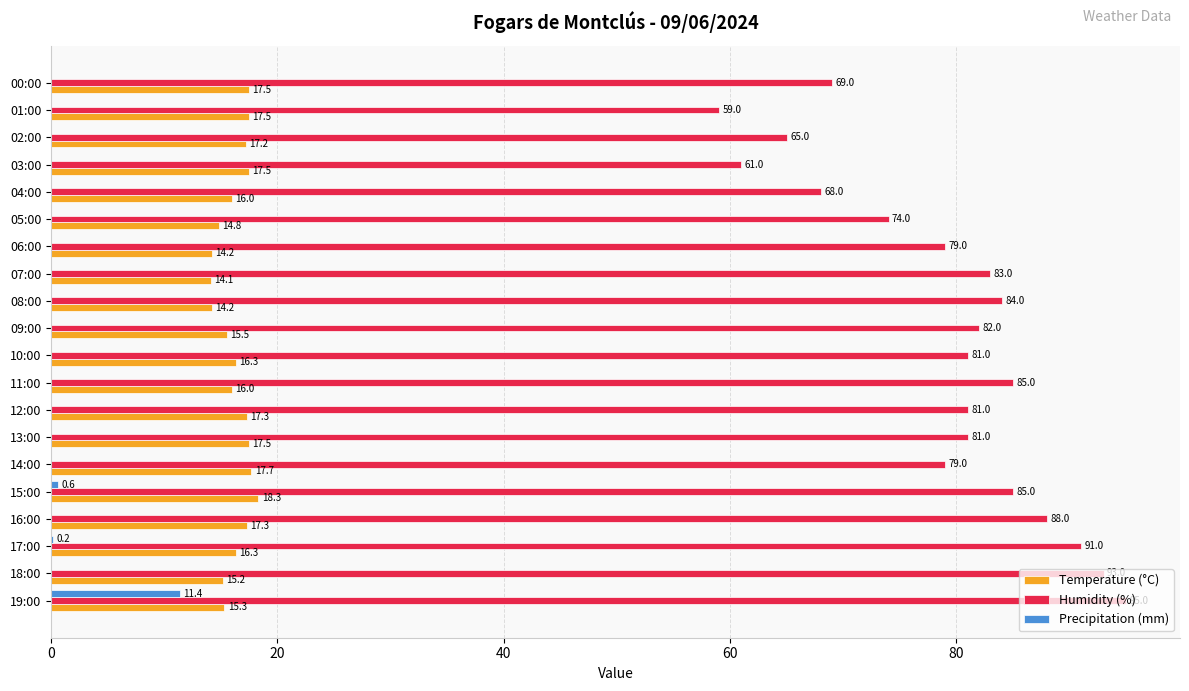

At which category is the sum across all series the highest?

19:00